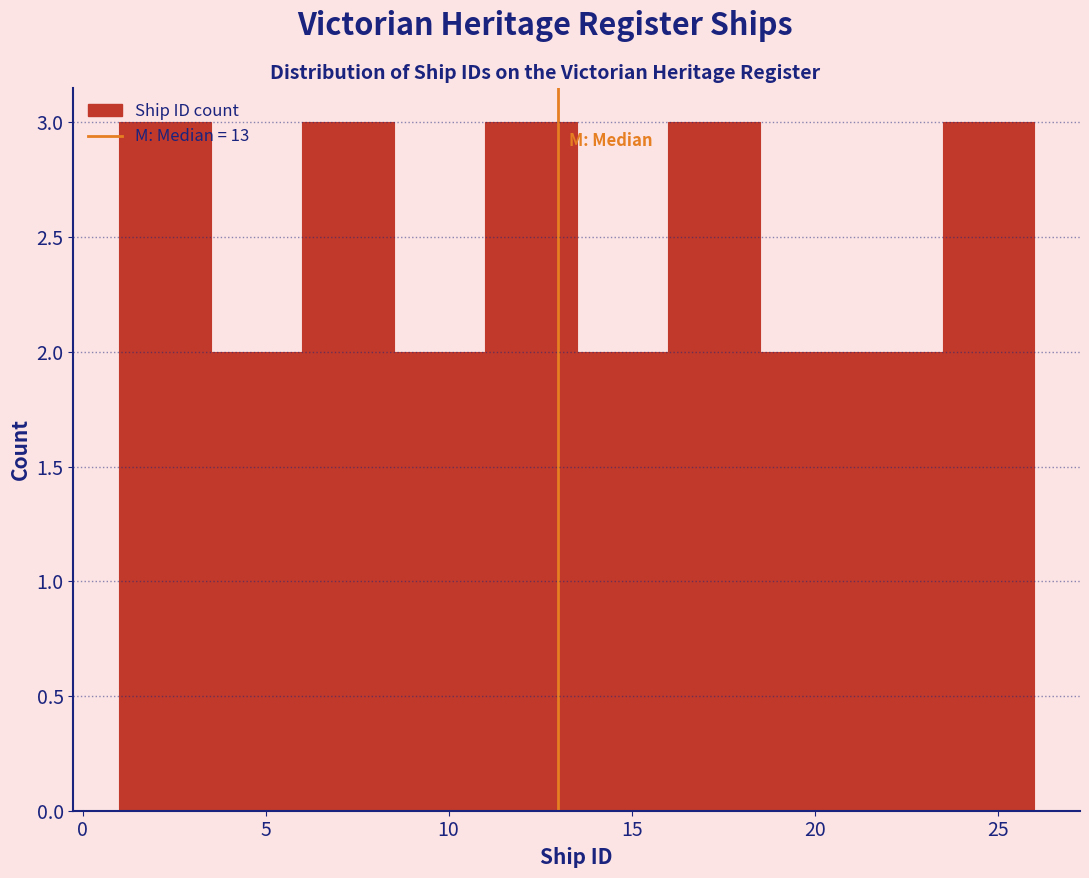

What is the height of the bar covering 3.5 to 6.0 on the x-axis? The values are not printed on the chart, so give them approximately, as read against the axis.

2